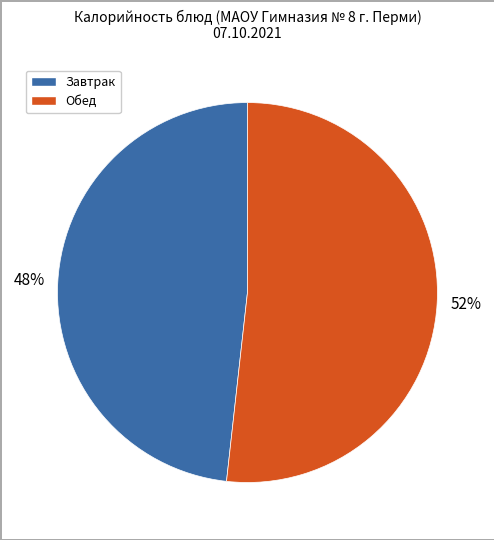

Does any single category account for the majority?

Yes